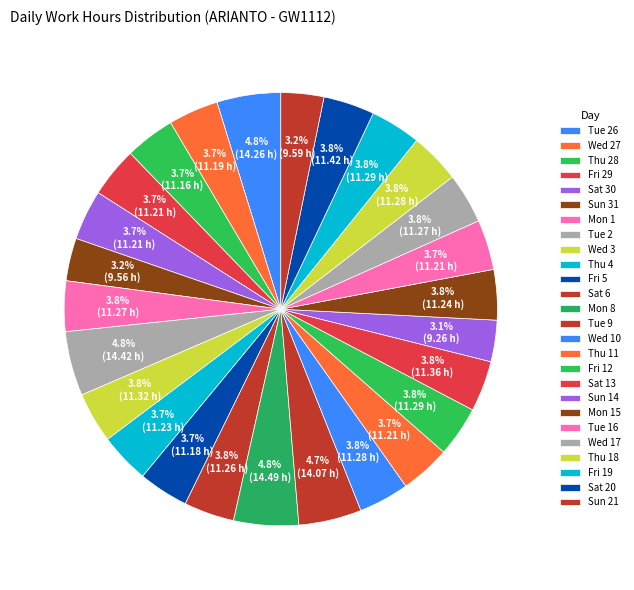

How many slices are in this pie chart?

26